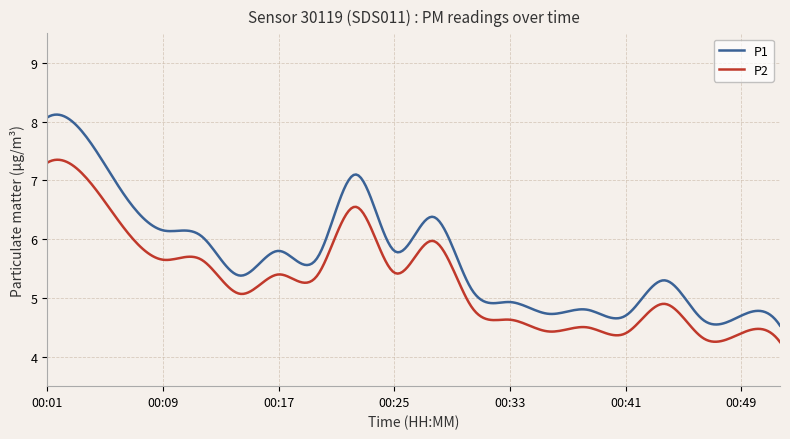

Rank the series by their maximum value, from lowest to highest.

P2, P1